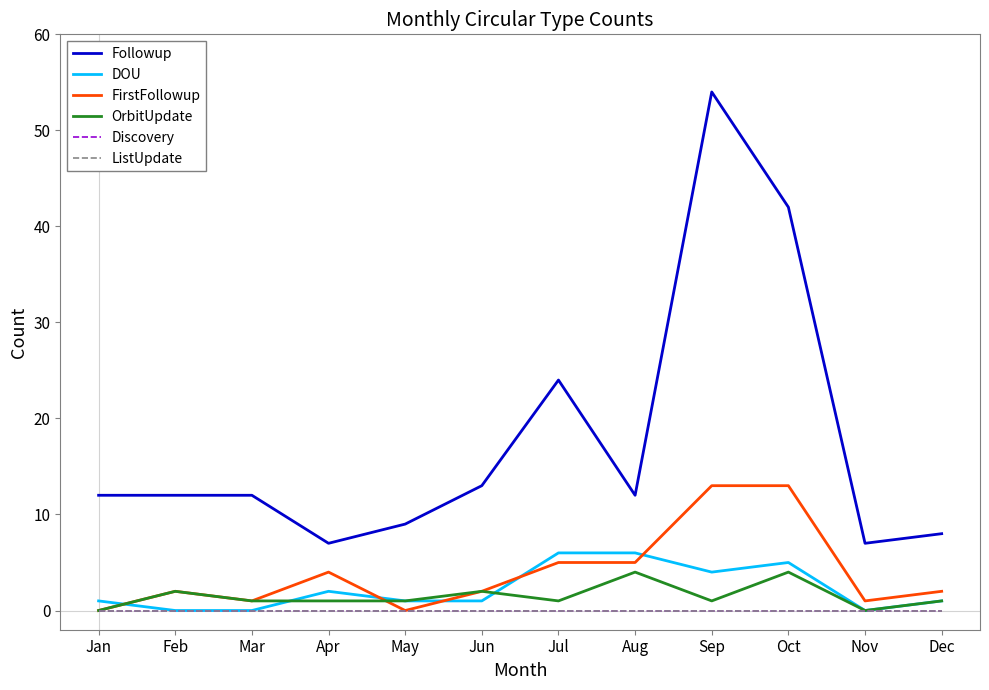

True or false: FirstFollowup has a value of 1 at Nov.

True